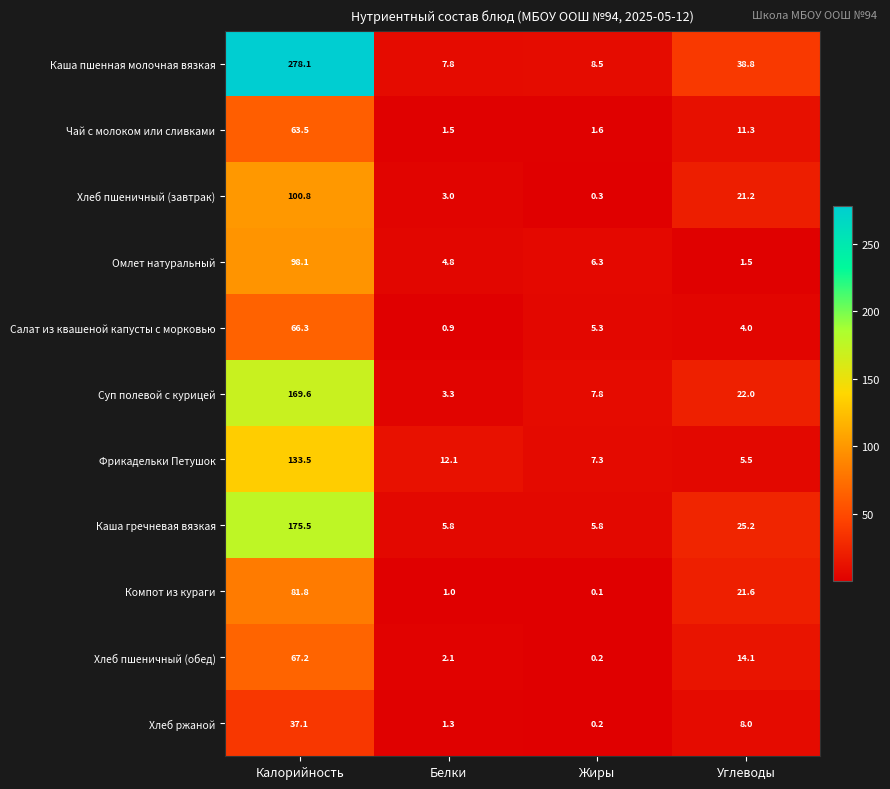

At Углеводы, list the series in order from largest to smallest.

Каша пшенная молочная вязкая, Каша гречневая вязкая, Суп полевой с курицей, Компот из кураги, Хлеб пшеничный (завтрак), Хлеб пшеничный (обед), Чай с молоком или сливками, Хлеб ржаной, Фрикадельки Петушок, Салат из квашеной капусты с морковью, Омлет натуральный